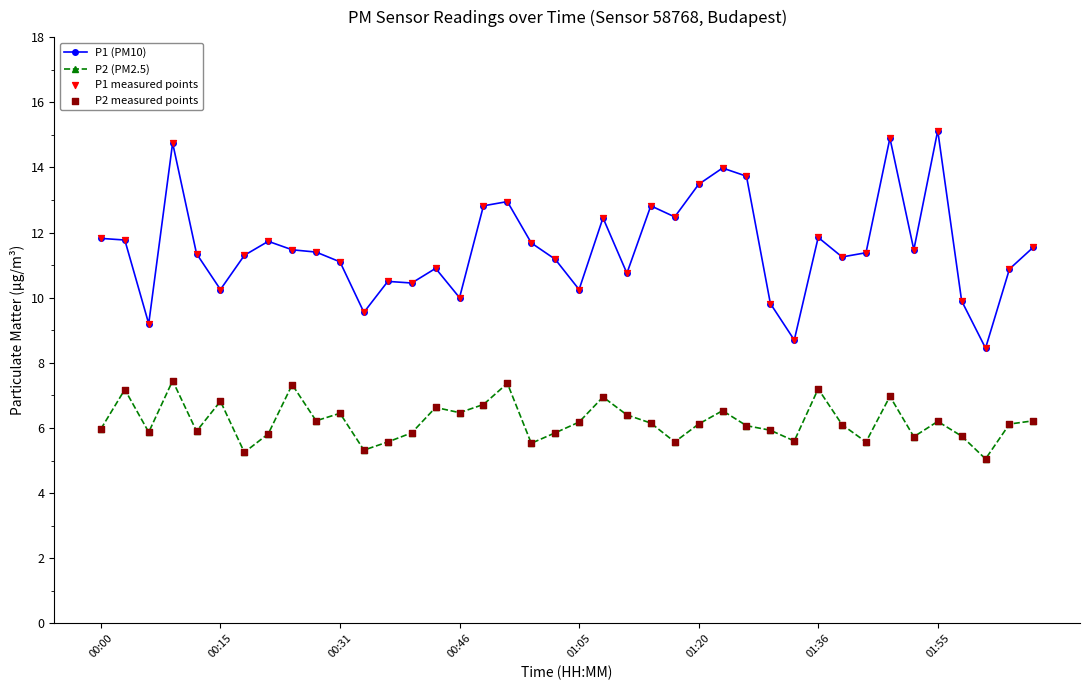

Which series has the largest total across all categories?

P1 (PM10)